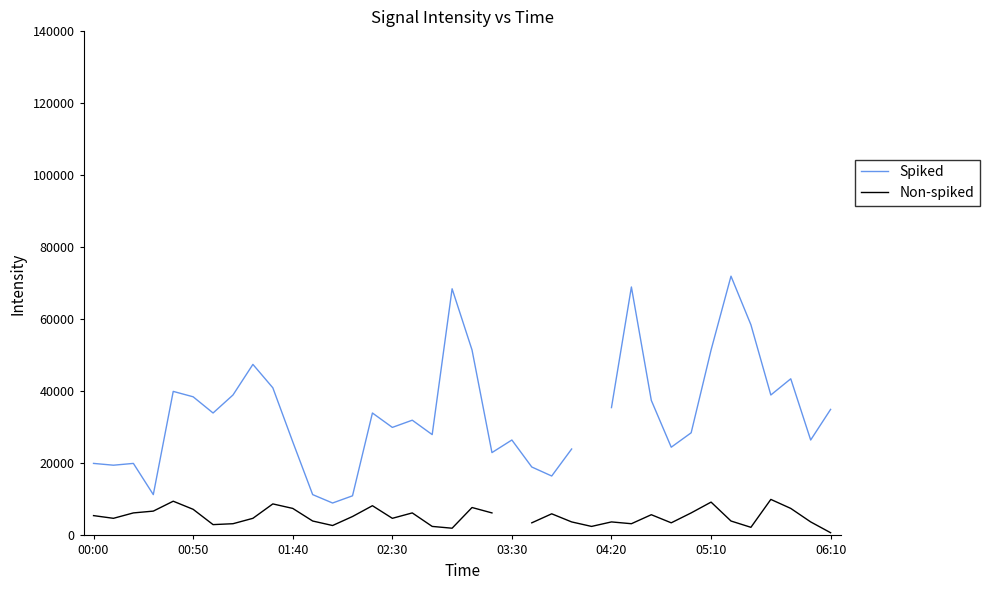

Rank the series by their maximum value, from lowest to highest.

Non-spiked, Spiked